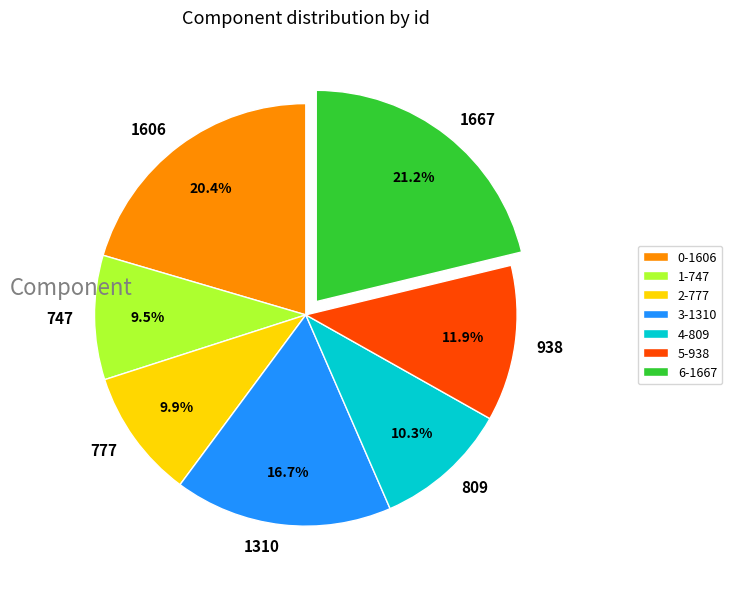

Approximately how many times larger is the value at 2-777 compared to 4-809?

1.0